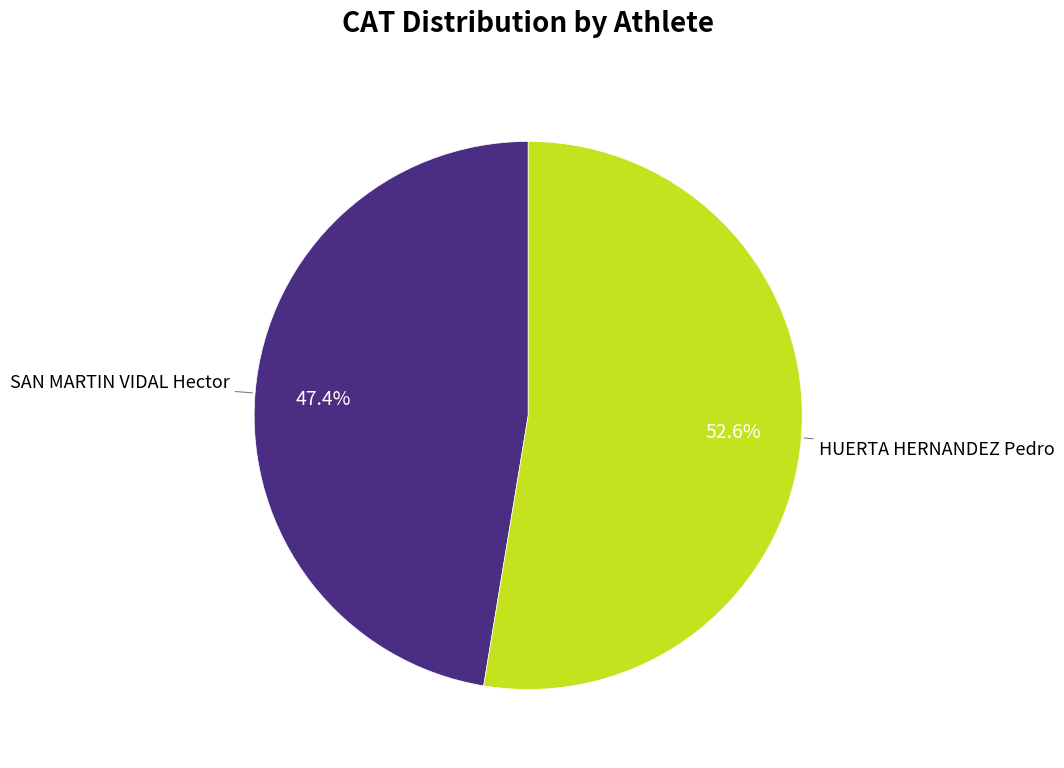

Is there a majority slice in this chart?

Yes